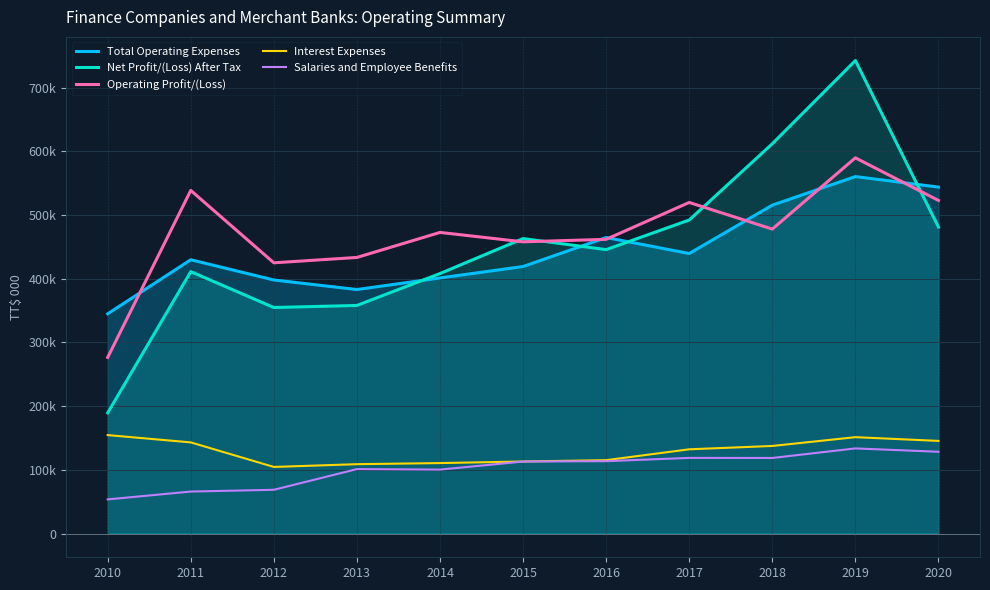

Where do Net Profit/(Loss) After Tax and Total Operating Expenses first cross each other?

2013 and 2014